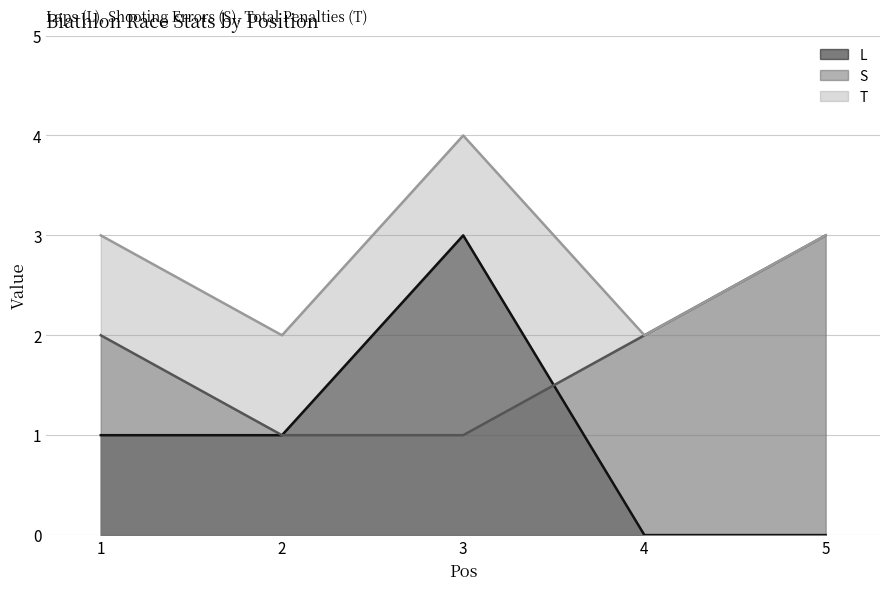

List the series in order of their peak value, highest first.

T, L, S